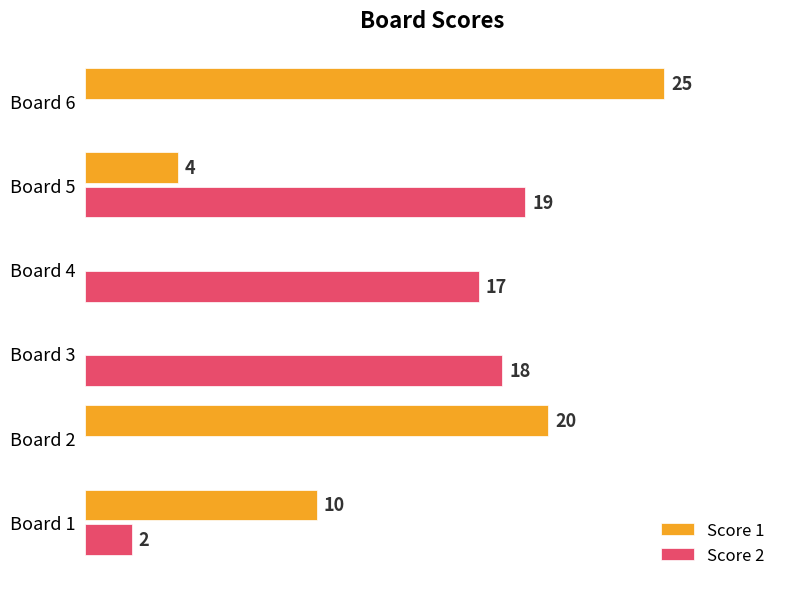

Between Board 3 and Board 6, which series saw the biggest shift?

Score 1